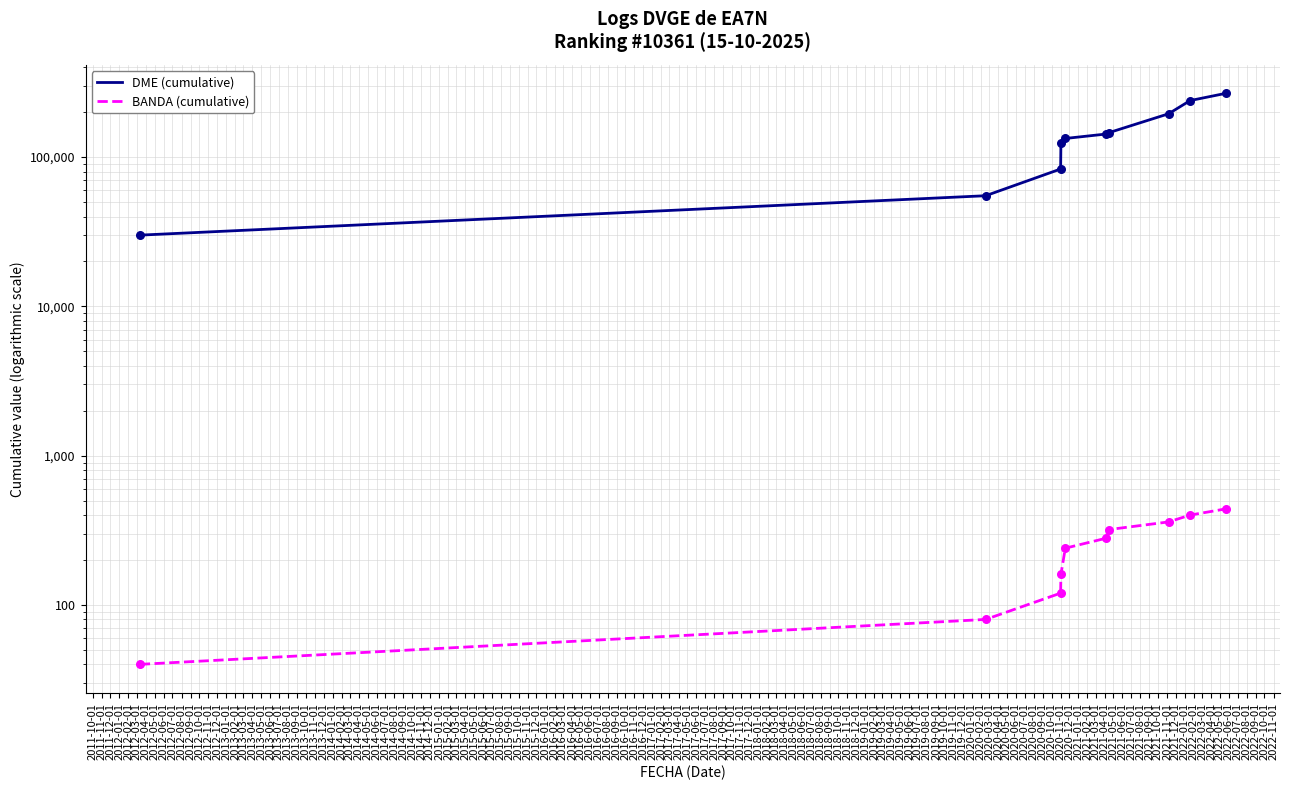

Which series contains the lowest Y value?

BANDA (cumulative)